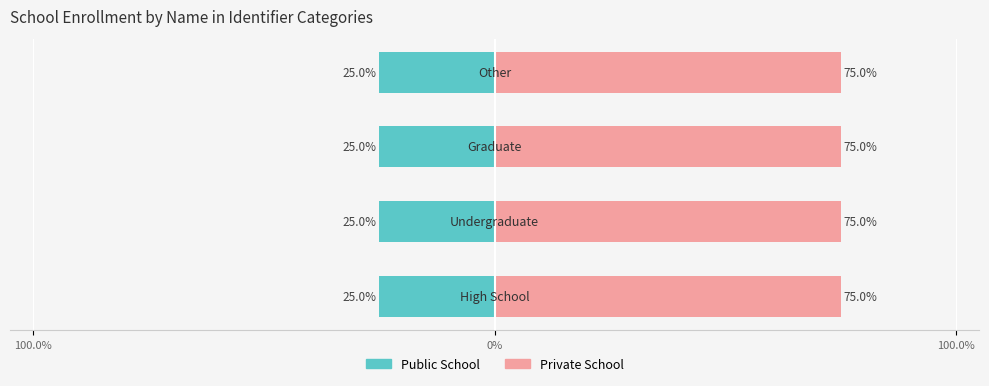

What are all the series names shown in the legend?

Public School, Private School